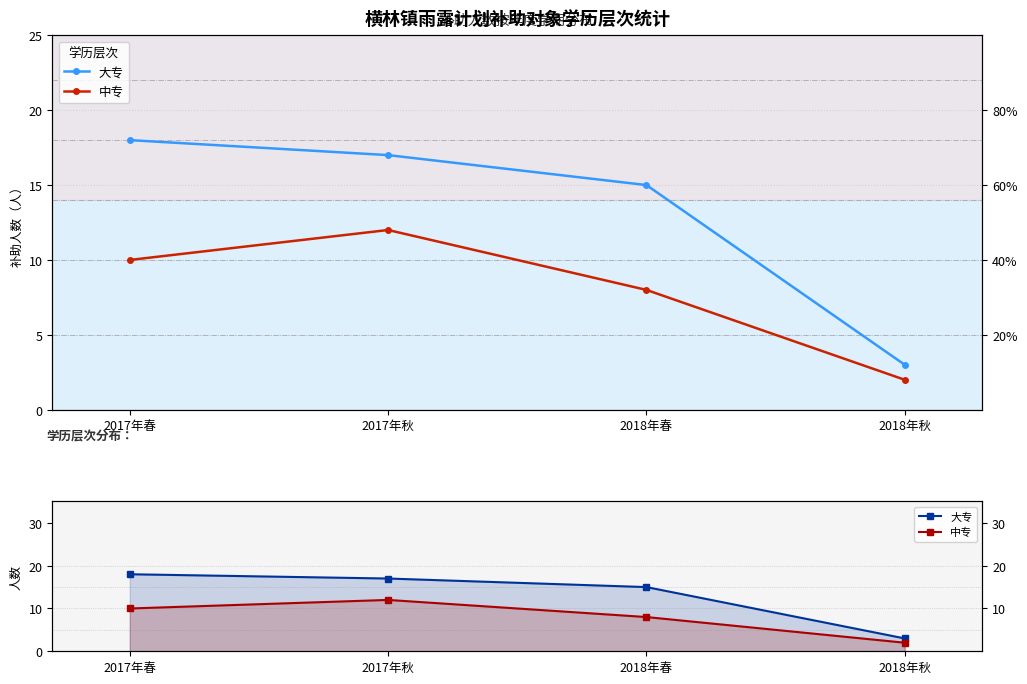

What position from the left is 2018年秋?

4